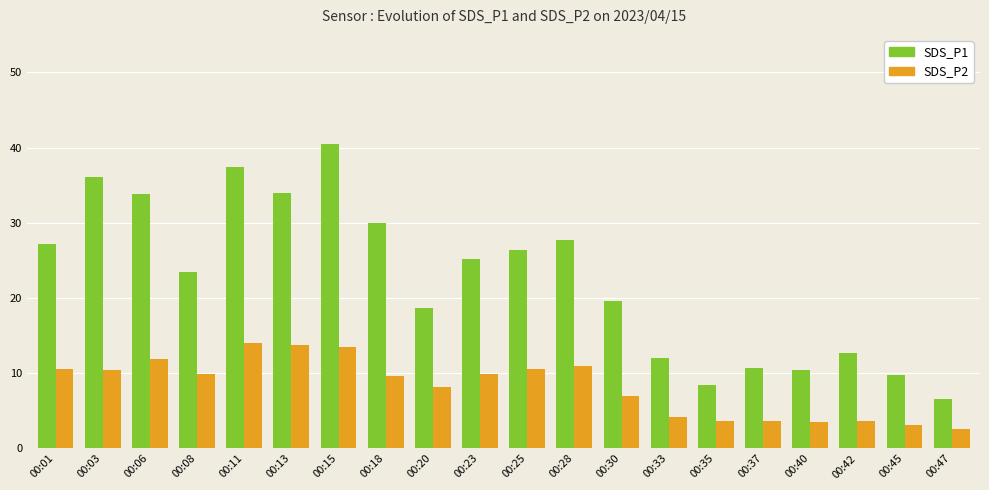

Which series has the largest range (max minus min)?

SDS_P1